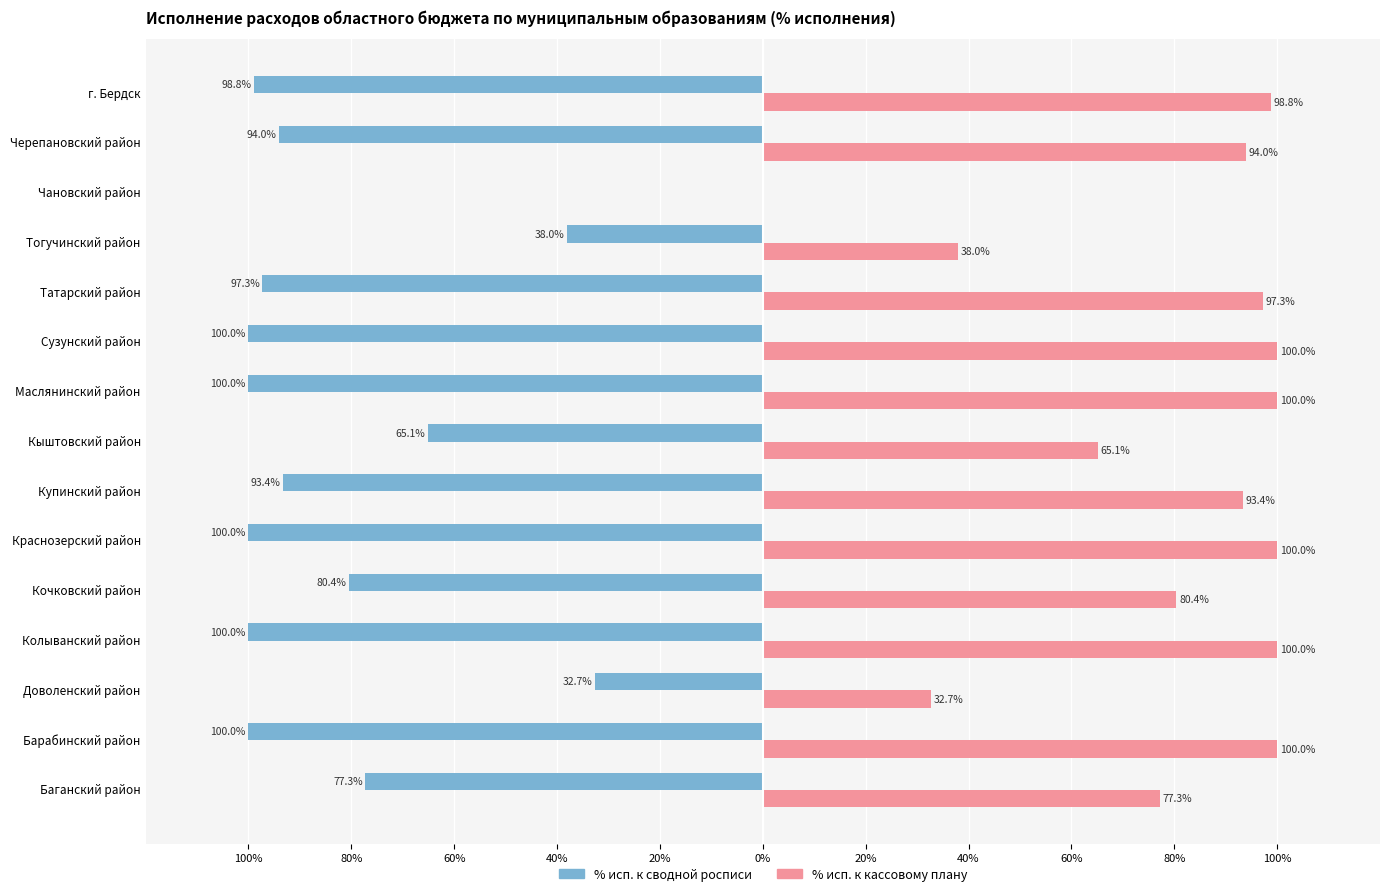

What are all the series names shown in the legend?

% исп. к сводной росписи, % исп. к кассовому плану